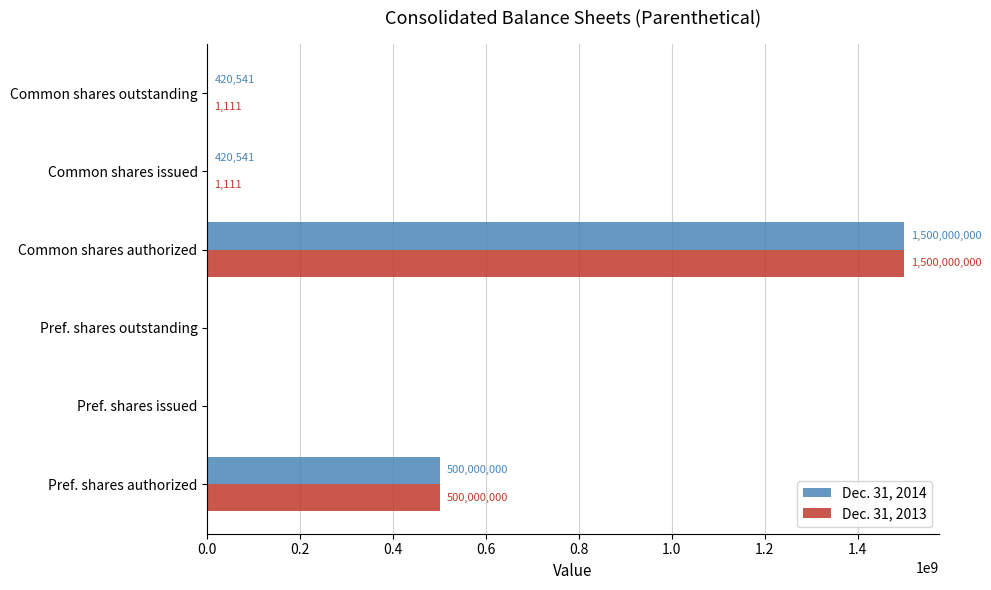

How many distinct data groups are displayed?

2